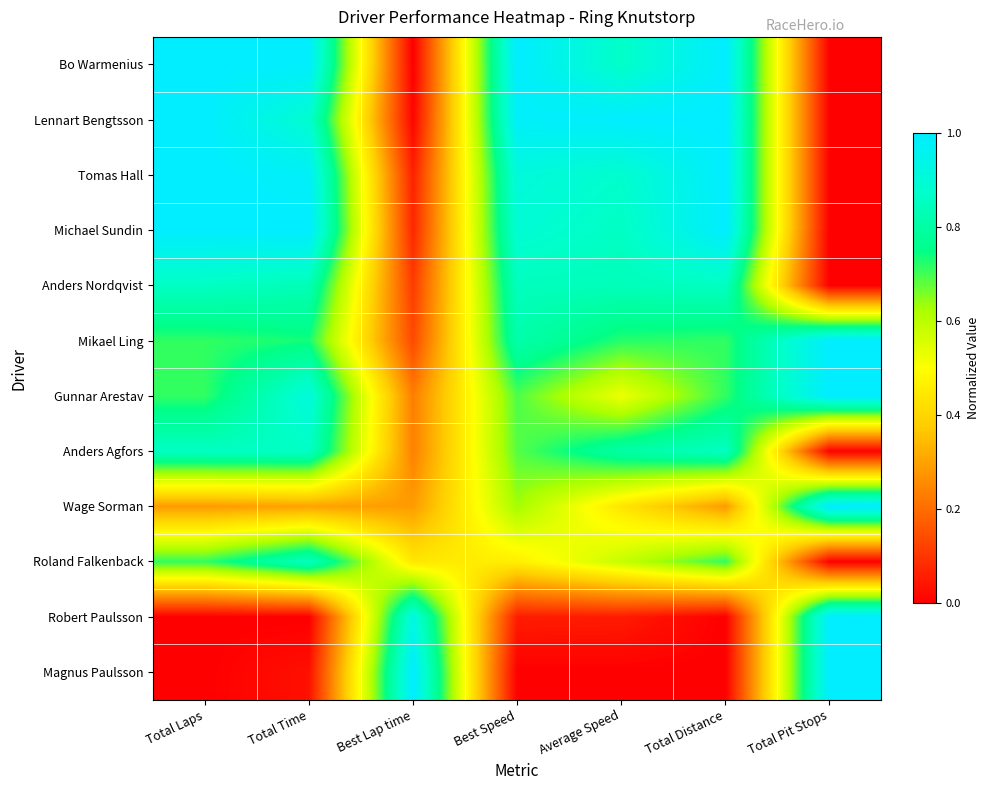

Reading left to right, transcribe all the data shown in this chart.

Bo Warmenius: Total Laps=1.0	Total Time=1.0	Best Lap time=0.0	Best Speed=1.0	Average Speed=0.9	Total Distance=1.0	Total Pit Stops=0.0
Lennart Bengtsson: Total Laps=1.0	Total Time=0.9	Best Lap time=0.0	Best Speed=1.0	Average Speed=1.0	Total Distance=1.0	Total Pit Stops=0.0
Tomas Hall: Total Laps=1.0	Total Time=1.0	Best Lap time=0.1	Best Speed=0.9	Average Speed=0.9	Total Distance=1.0	Total Pit Stops=0.0
Michael Sundin: Total Laps=1.0	Total Time=1.0	Best Lap time=0.1	Best Speed=0.9	Average Speed=0.9	Total Distance=1.0	Total Pit Stops=0.0
Anders Nordqvist: Total Laps=0.9	Total Time=0.8	Best Lap time=0.1	Best Speed=0.8	Average Speed=0.8	Total Distance=0.9	Total Pit Stops=0.0
Mikael Ling: Total Laps=0.7	Total Time=0.7	Best Lap time=0.1	Best Speed=0.8	Average Speed=0.7	Total Distance=0.7	Total Pit Stops=1.0
Gunnar Arestav: Total Laps=0.7	Total Time=0.9	Best Lap time=0.2	Best Speed=0.7	Average Speed=0.5	Total Distance=0.7	Total Pit Stops=1.0
Anders Agfors: Total Laps=0.9	Total Time=0.9	Best Lap time=0.2	Best Speed=0.7	Average Speed=0.8	Total Distance=0.9	Total Pit Stops=0.0
Wage Sorman: Total Laps=0.3	Total Time=0.3	Best Lap time=0.3	Best Speed=0.6	Average Speed=0.4	Total Distance=0.3	Total Pit Stops=1.0
Roland Falkenback: Total Laps=0.7	Total Time=0.9	Best Lap time=0.4	Best Speed=0.5	Average Speed=0.6	Total Distance=0.7	Total Pit Stops=0.0
Robert Paulsson: Total Laps=0.0	Total Time=0.0	Best Lap time=0.9	Best Speed=0.1	Average Speed=0.1	Total Distance=0.0	Total Pit Stops=1.0
Magnus Paulsson: Total Laps=0.0	Total Time=0.0	Best Lap time=1.0	Best Speed=0.0	Average Speed=0.0	Total Distance=0.0	Total Pit Stops=1.0